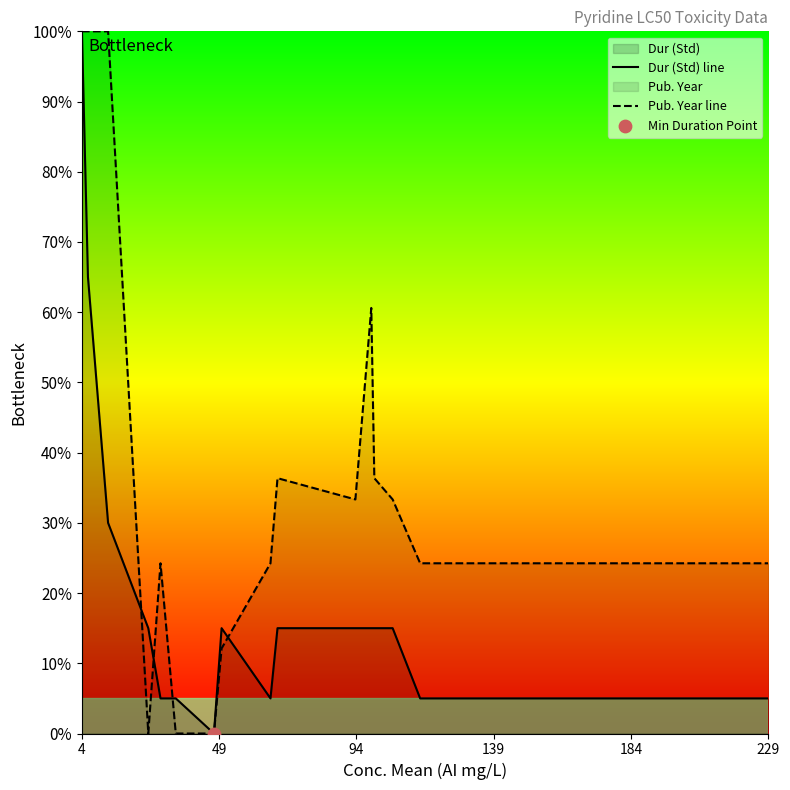

At how many categories does at least one series exceed 13?

18